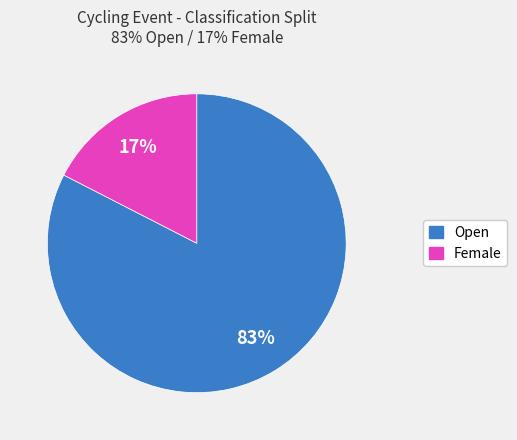

Rank the categories by value from highest to lowest.

Open, Female